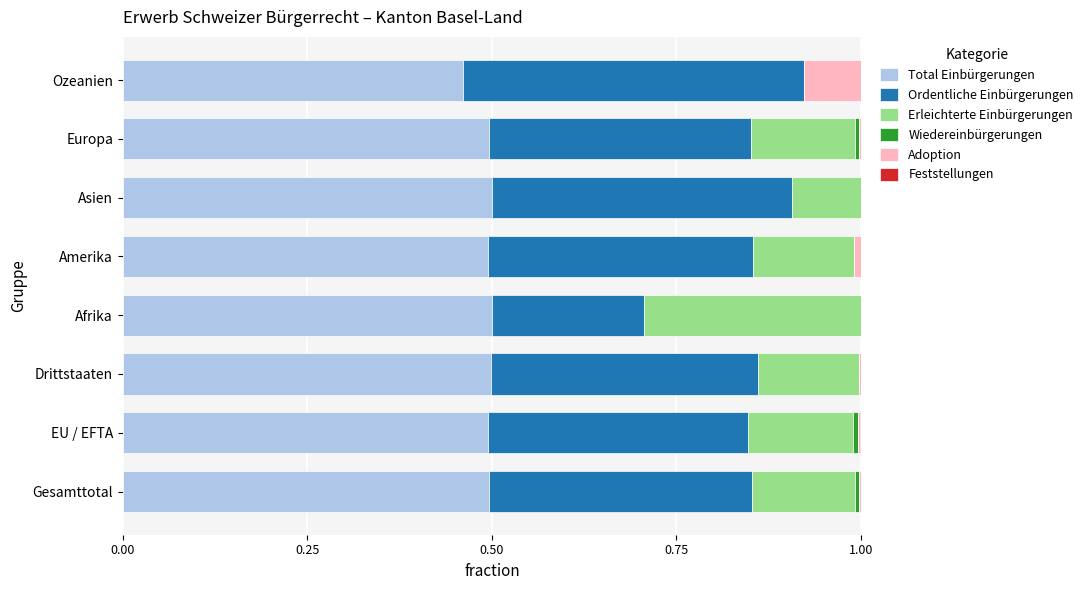

Is it true that Total Einbürgerungen equals 0.3 at Afrika?

False